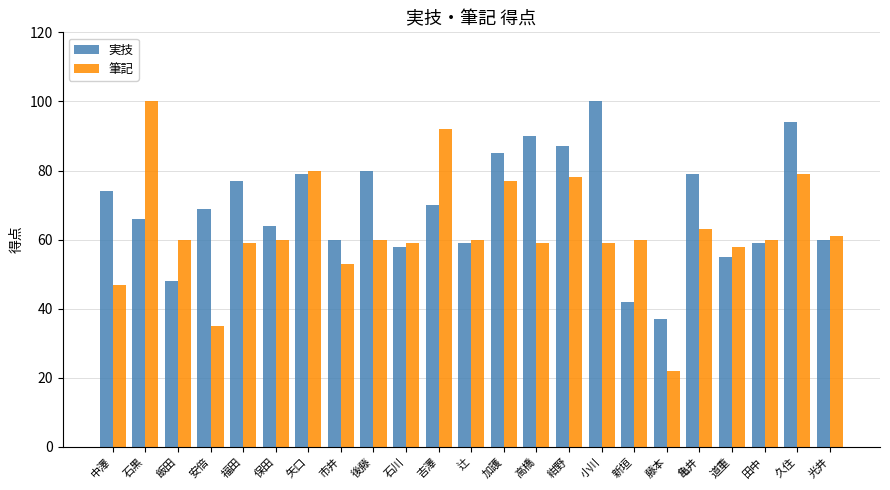

How many values in the 実技 series are below 69?

11